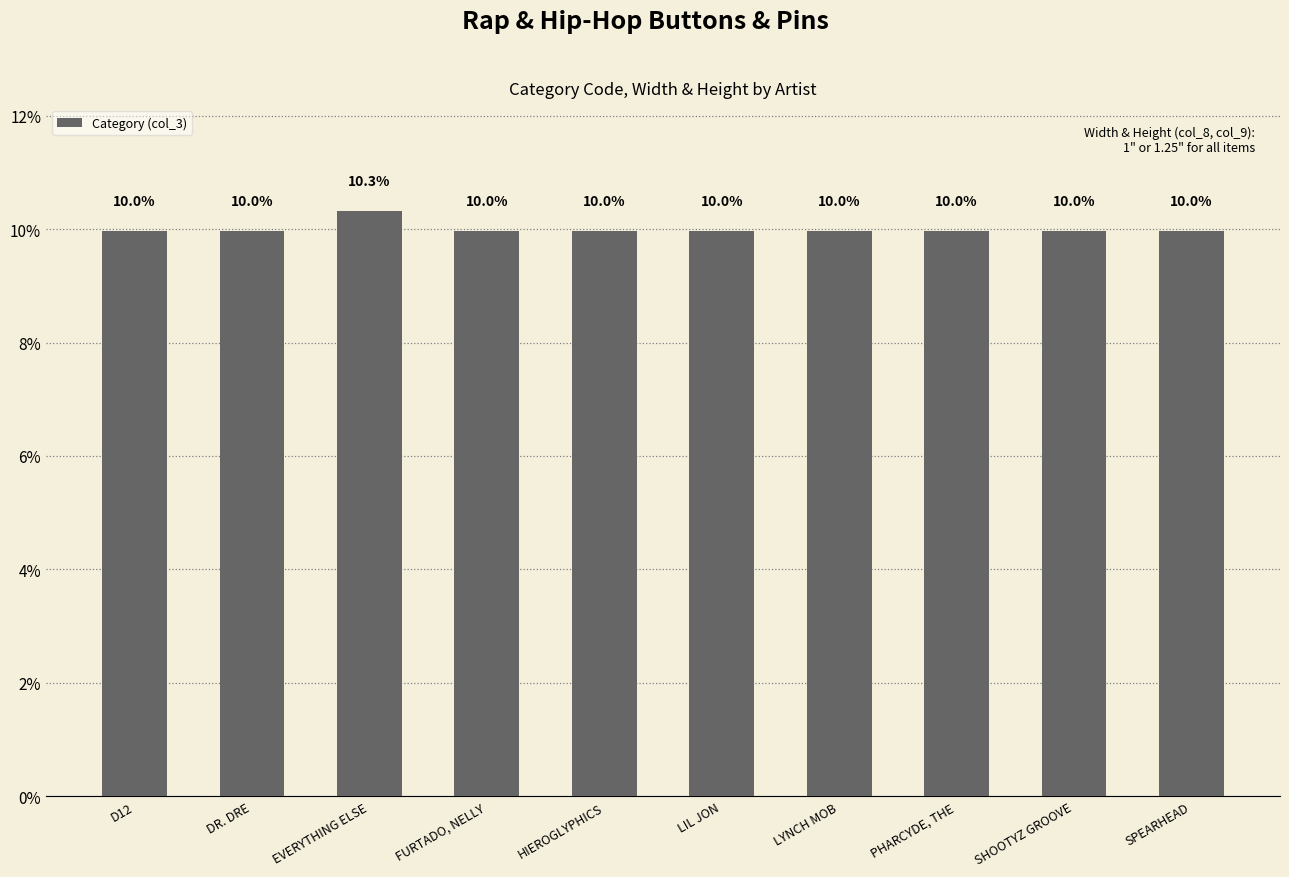

What is the value of the 10th bar from the left?

10.0